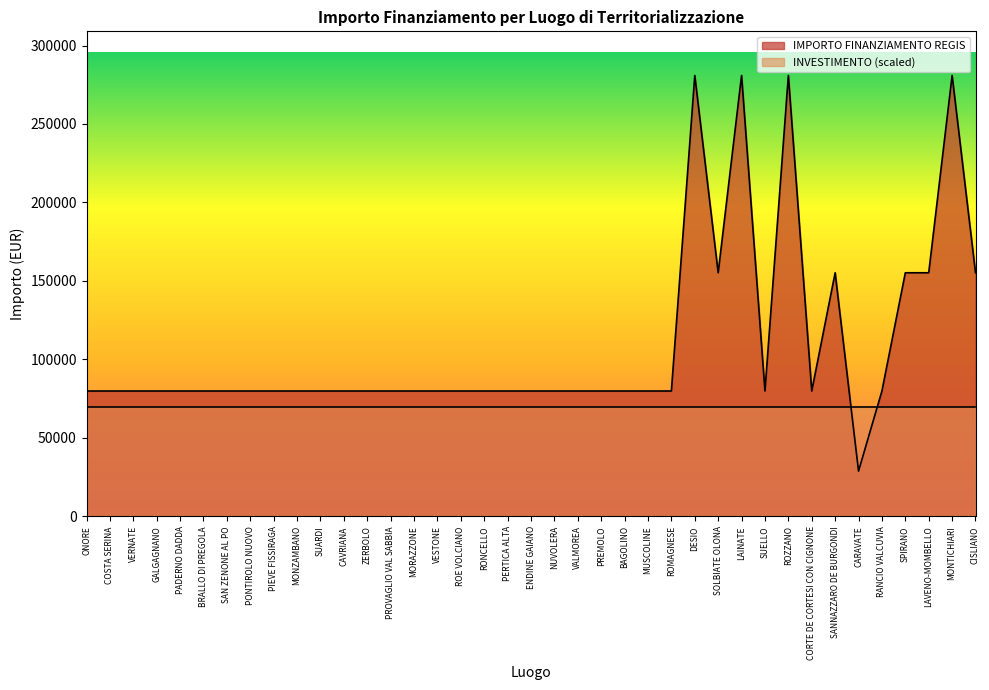

What is the value of the 12th point from the left?

79922